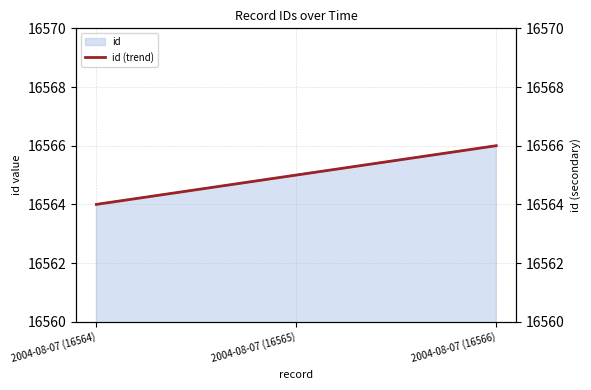

What is the label of the 2nd point from the left?

2004-08-07 (16565)